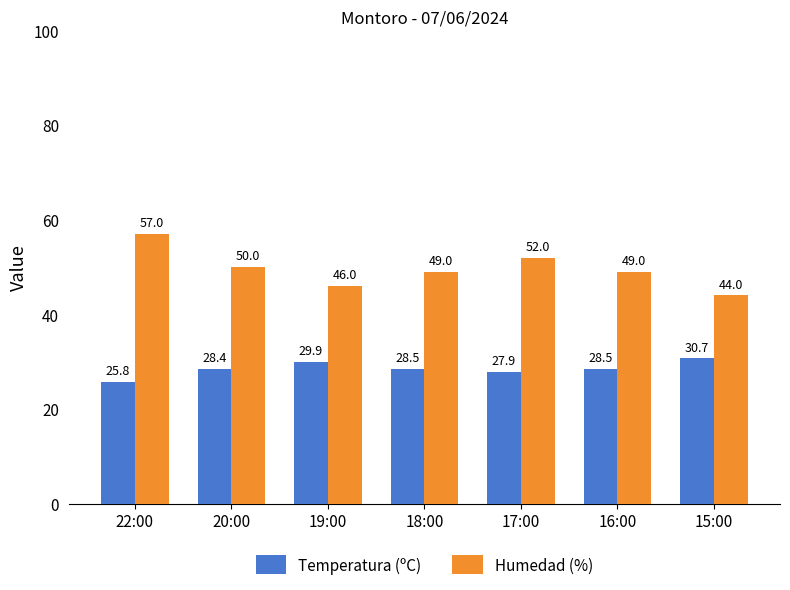

How many values in the Temperatura (ºC) series are below 28?

2